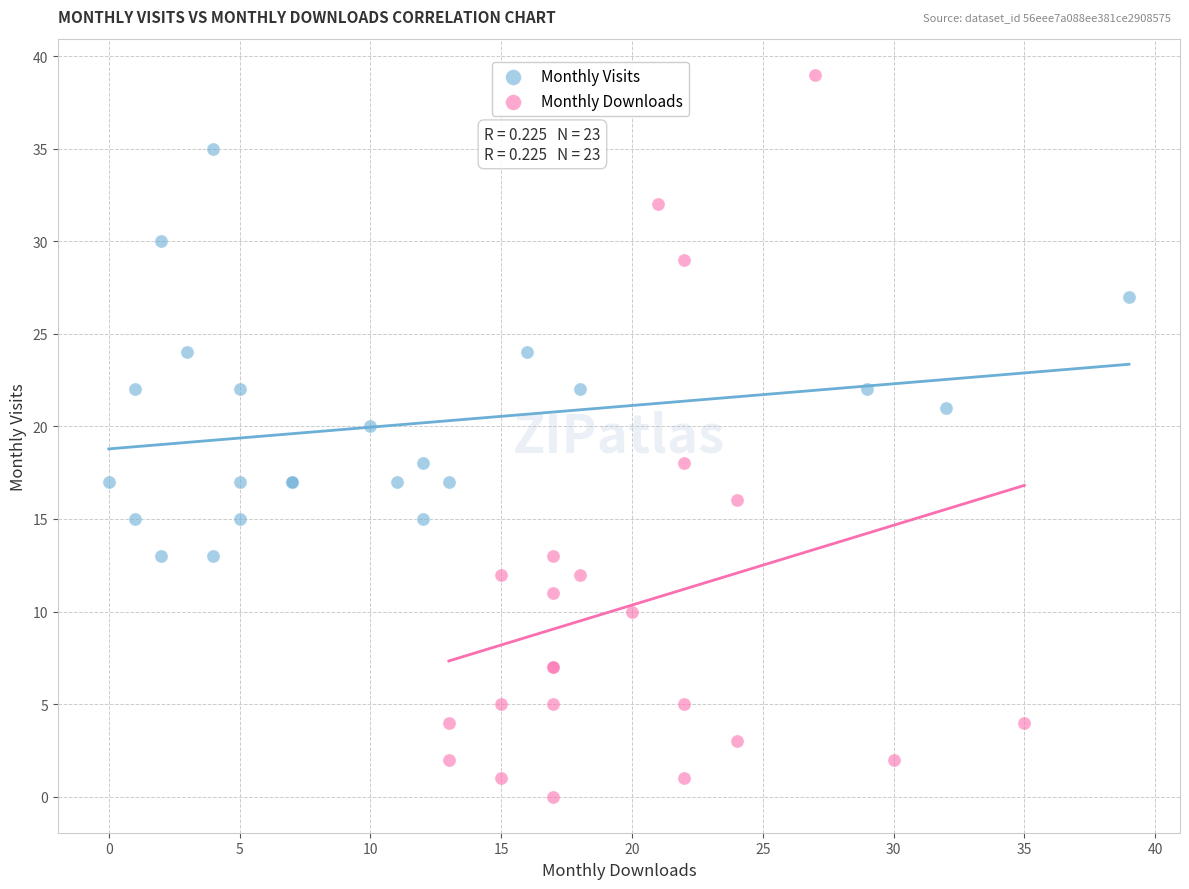

Which series contains the lowest Y value?

Monthly Downloads